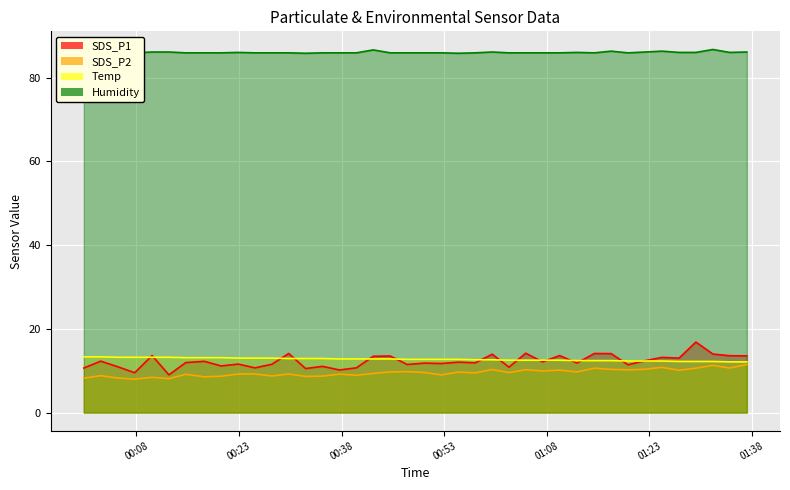

True or false: SDS_P2 and Temp intersect in this chart.

False